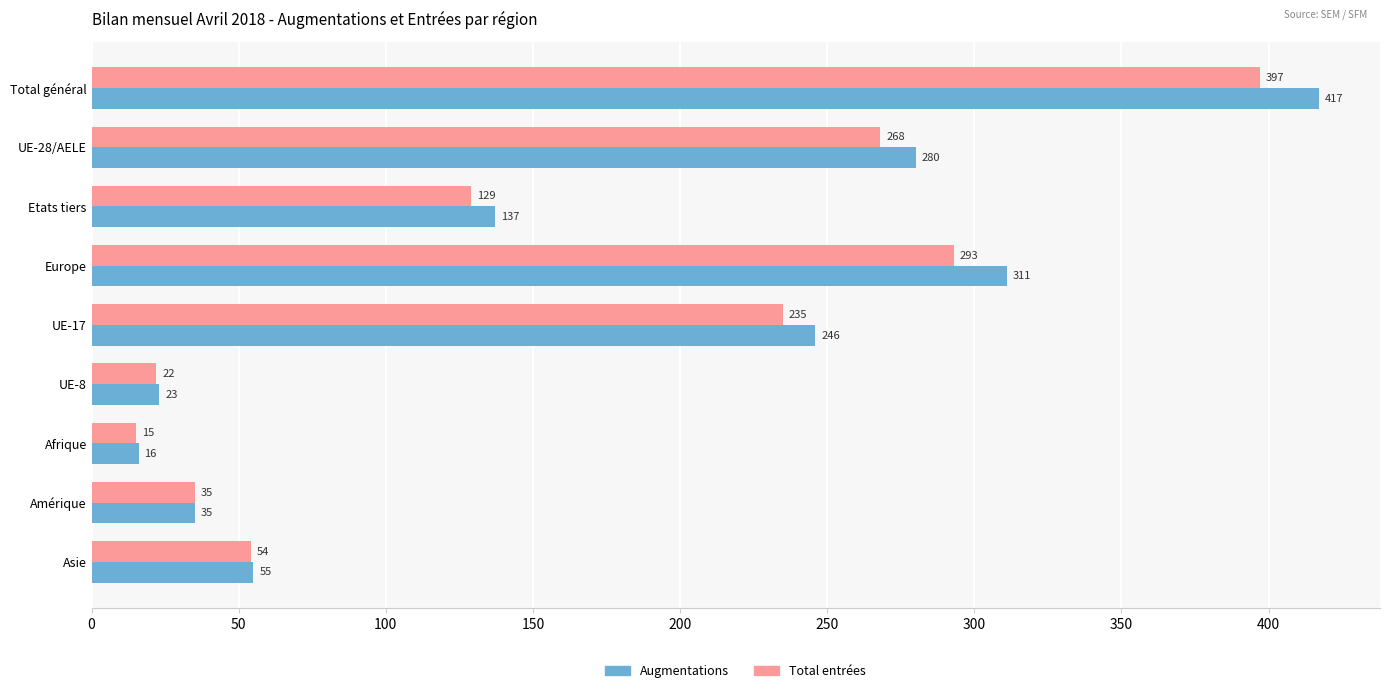

What is the difference between the maximum and second lowest values in the Total entrées series?

375